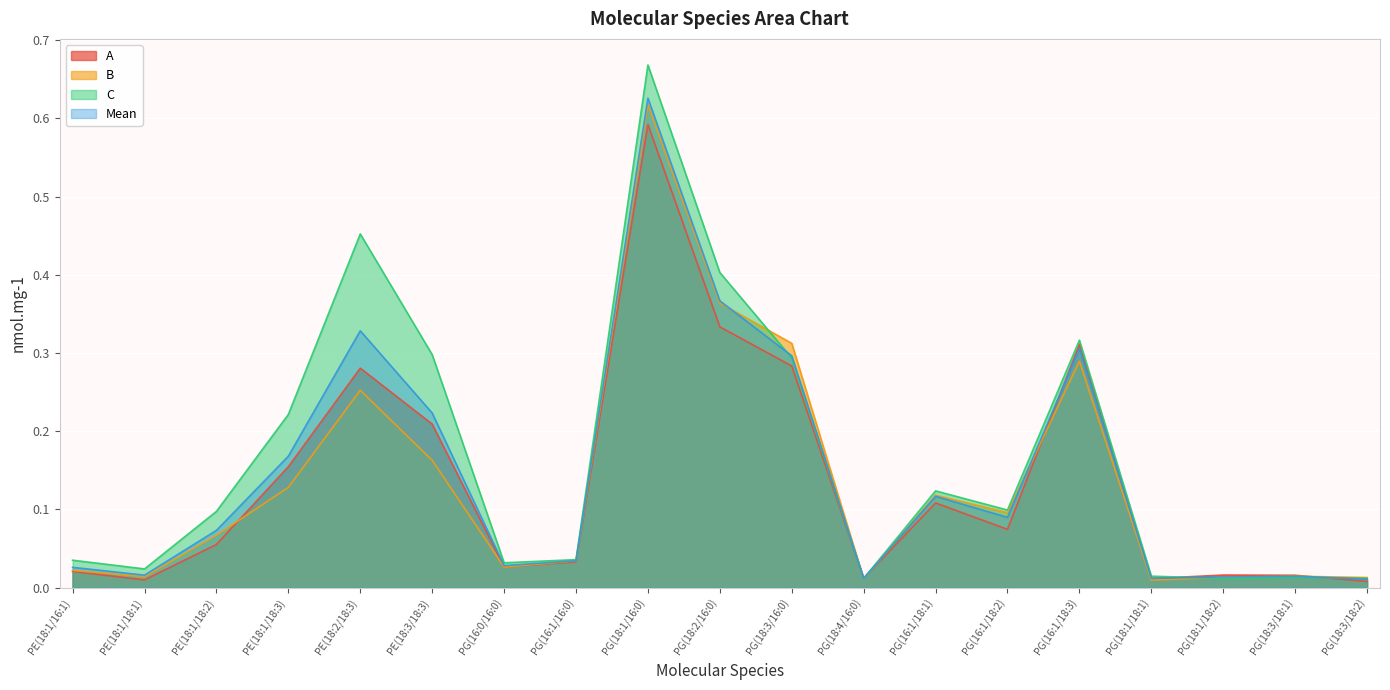

What is the sum of the Mean values at PE(18:1/18:3) and PG(16:1/18:3)?

0.5